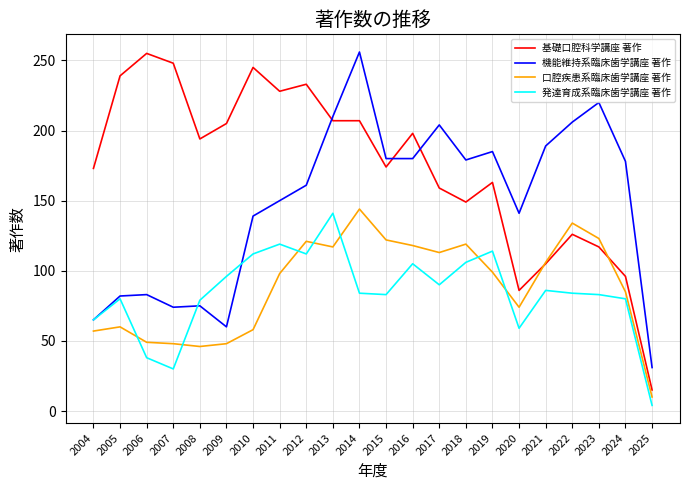

How many times do 機能維持系臨床歯学講座 著作 and 基礎口腔科学講座 著作 cross each other?

3